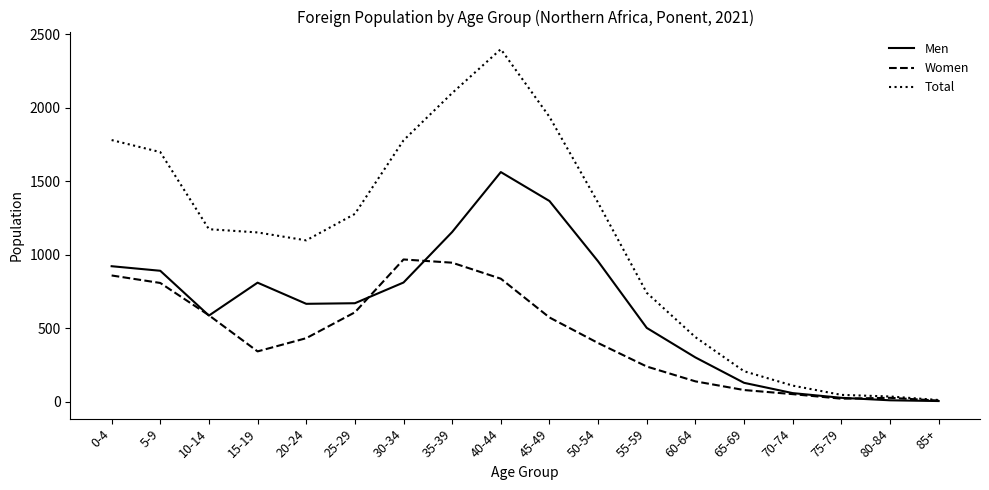

Which series has the largest range (max minus min)?

Total